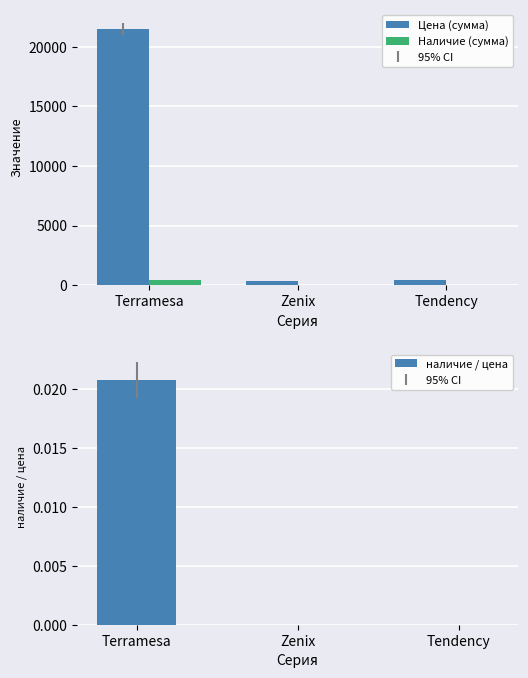

Which series has the widest spread of values?

Цена (сумма)